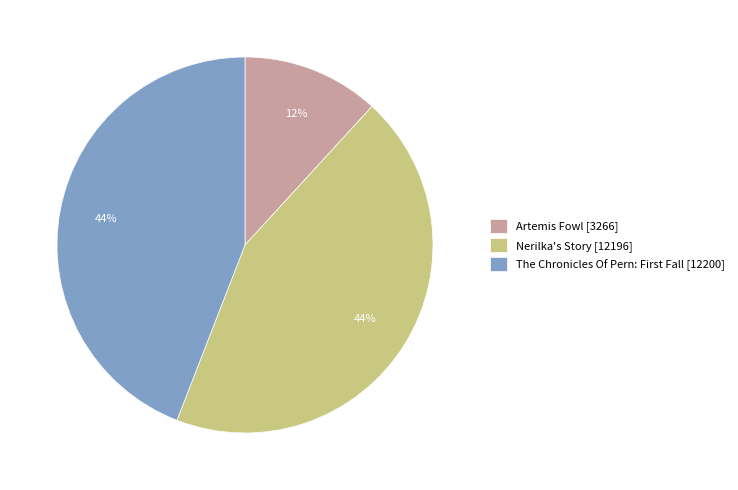

Is the sum of Nerilka's Story [12196] and Artemis Fowl [3266] greater than half?

Yes